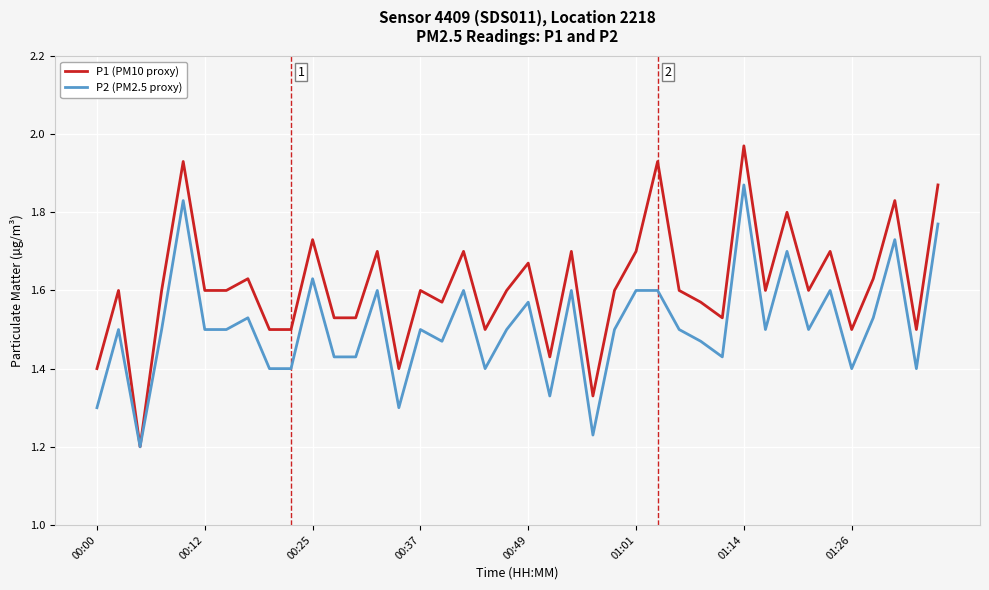

Which series has the largest range (max minus min)?

P1 (PM10 proxy)